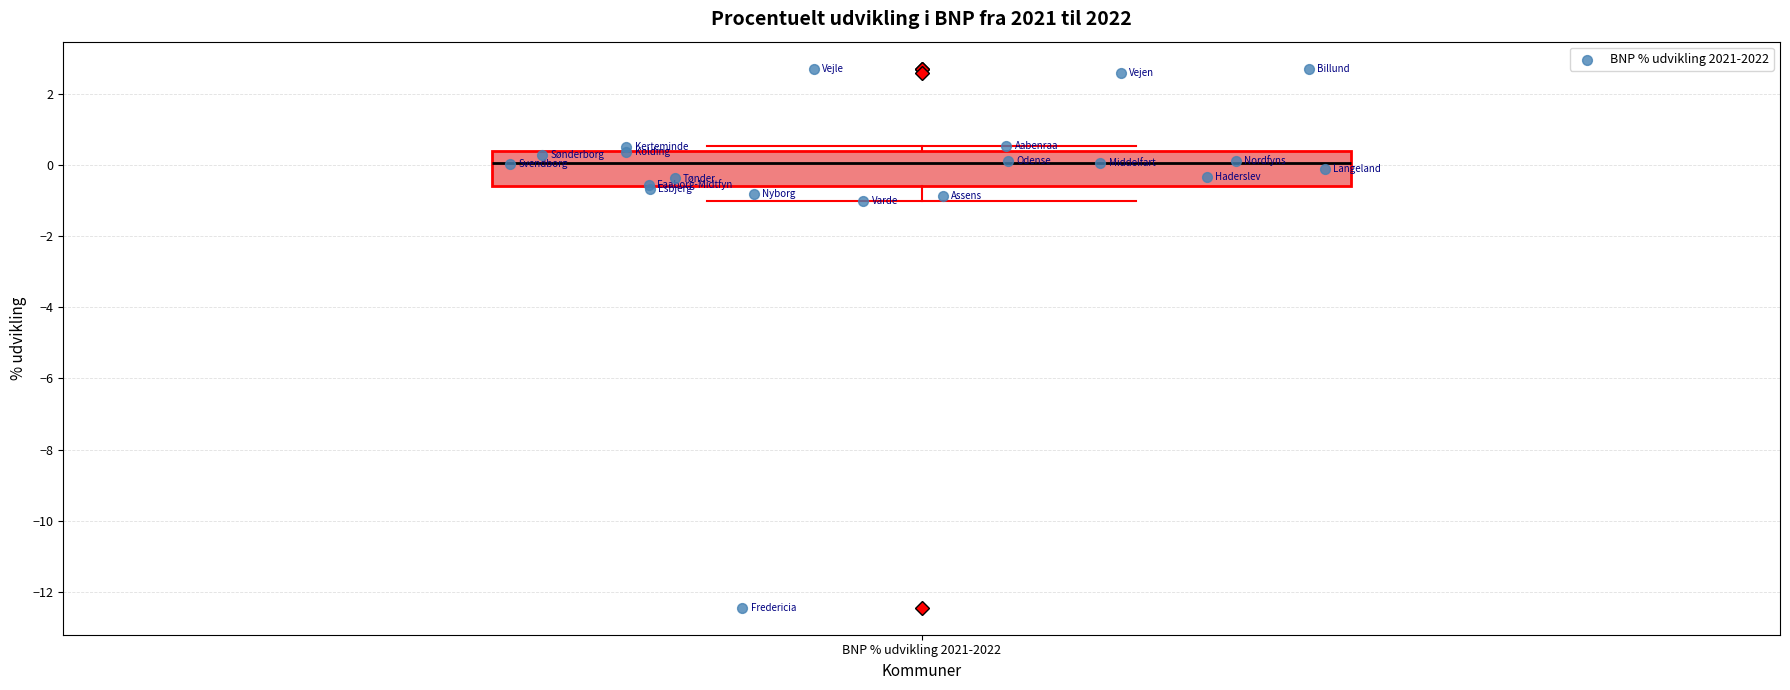

Where is the lower edge of the box for BNP % udvikling 2021-2022 on the y-axis? The values are not printed on the chart, so give them approximately, as read against the axis.

-0.6